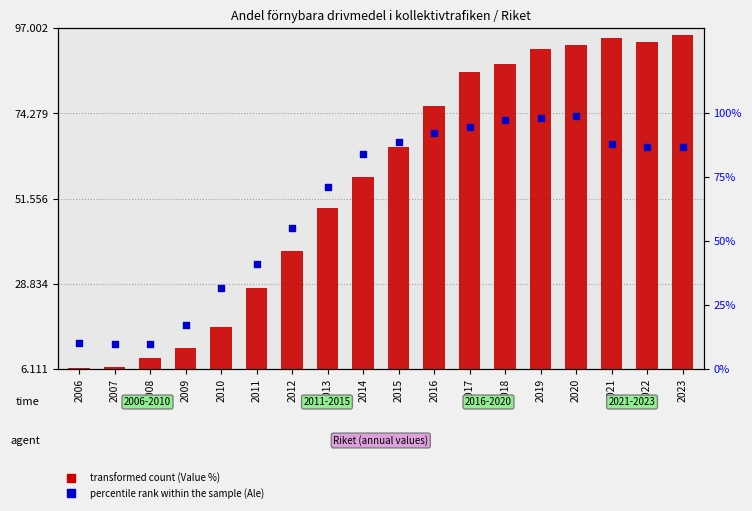

At which category is the sum across all series the highest?

2020